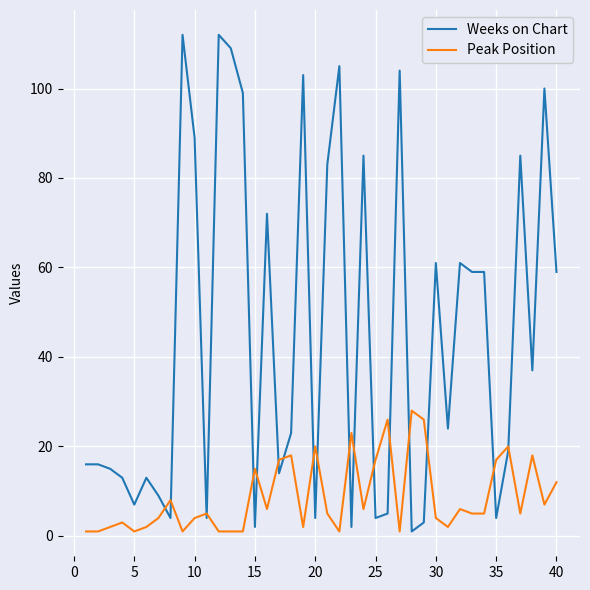

Reading left to right, transcribe all the data shown in this chart.

Weeks on Chart: 16	16	15	13	7	13	9	4	112	89	4	112	109	99	2	72	14	23	103	4	83	105	2	85	4	5	104	1	3	61	24	61	59	59	4	19	85	37	100	59
Peak Position: 1	1	2	3	1	2	4	8	1	4	5	1	1	1	15	6	17	18	2	20	5	1	23	6	17	26	1	28	26	4	2	6	5	5	17	20	5	18	7	12